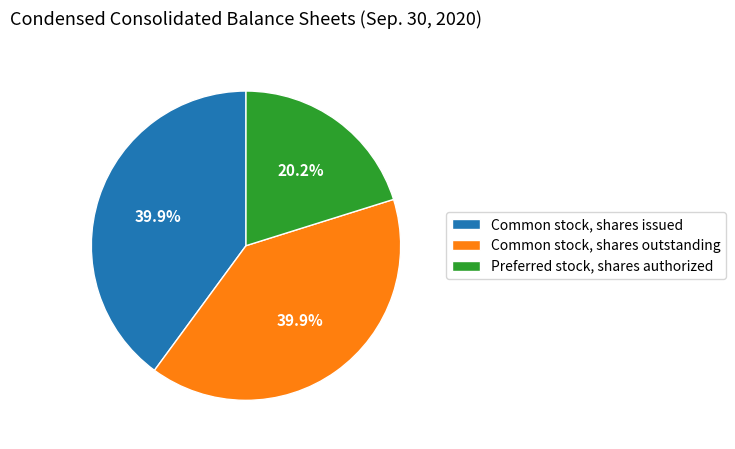

Is there a majority slice in this chart?

No